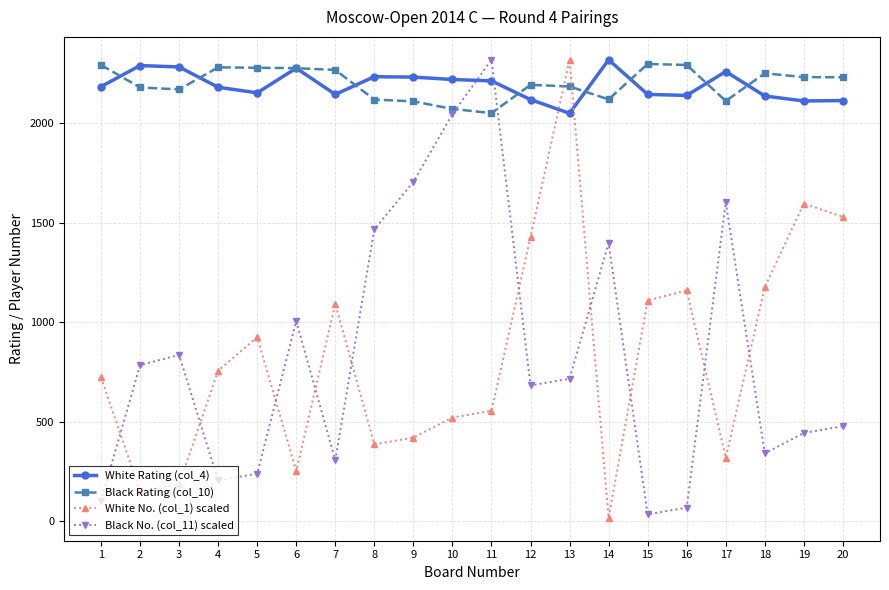

What is the value of the White No. (col_1) scaled point at the 16th from the left?

1159.5